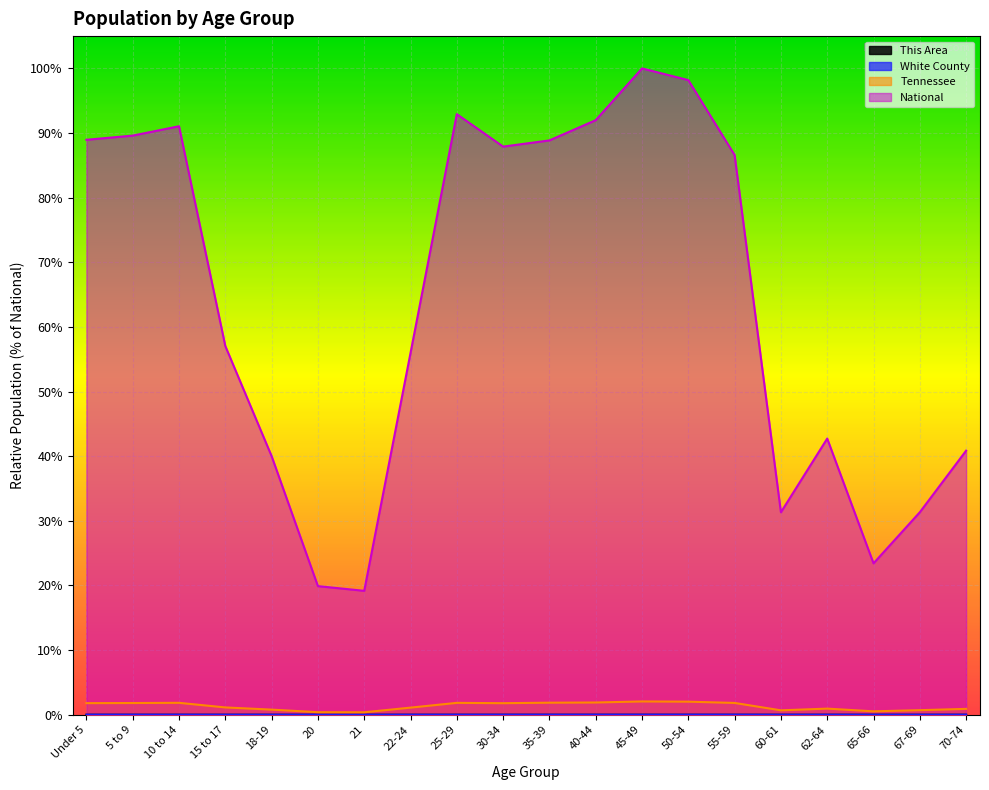

The Tennessee series shows 0.0 at 35-39. True or false?

False